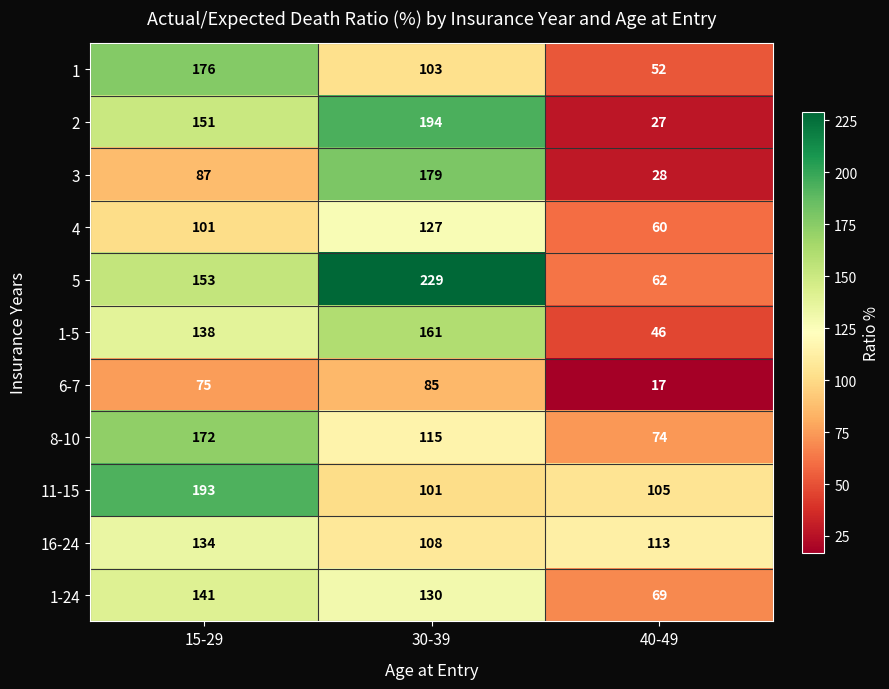

Which label corresponds to the largest value in the chart?

30-39